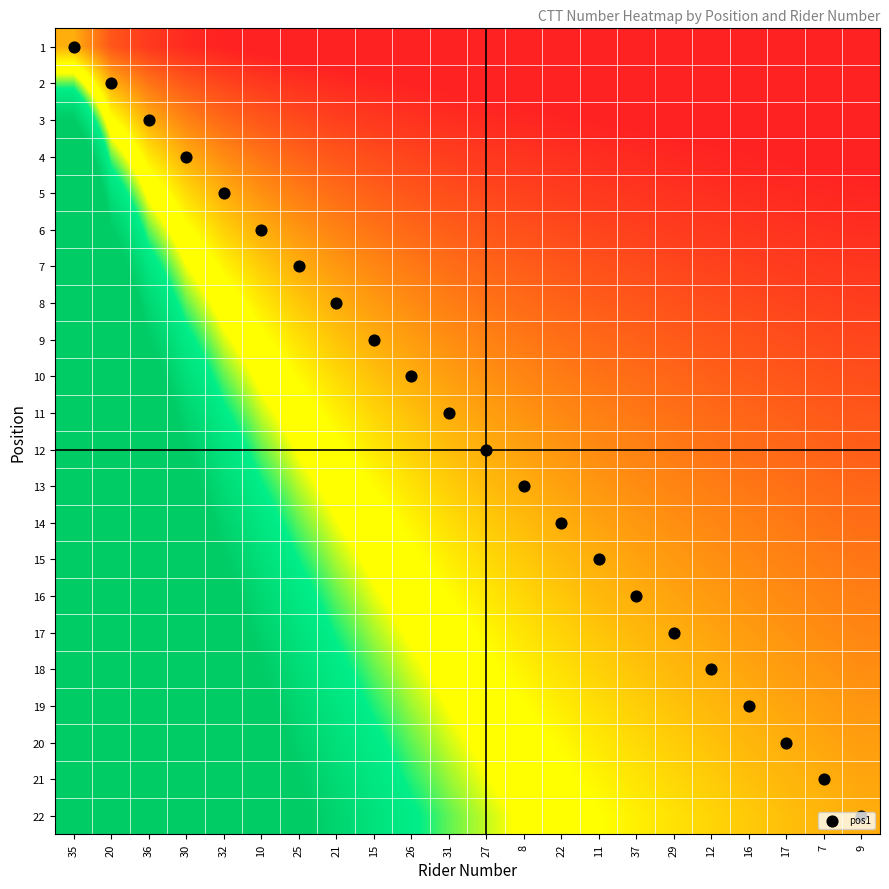

Reading left to right, transcribe all the data shown in this chart.

1: 35=1.0	20=0.5	36=0.3	30=0.2	32=0.2	10=0.2	25=0.1	21=0.1	15=0.1	26=0.1	31=0.1	27=0.1	8=0.1	22=0.1	11=0.1	37=0.1	29=0.1	12=0.1	16=0.1	17=0.1	7=0.0	9=0.0
2: 35=2.0	20=1.0	36=0.7	30=0.5	32=0.4	10=0.3	25=0.3	21=0.2	15=0.2	26=0.2	31=0.2	27=0.2	8=0.2	22=0.1	11=0.1	37=0.1	29=0.1	12=0.1	16=0.1	17=0.1	7=0.1	9=0.1
3: 35=3.0	20=1.5	36=1.0	30=0.8	32=0.6	10=0.5	25=0.4	21=0.4	15=0.3	26=0.3	31=0.3	27=0.2	8=0.2	22=0.2	11=0.2	37=0.2	29=0.2	12=0.2	16=0.2	17=0.1	7=0.1	9=0.1
4: 35=4.0	20=2.0	36=1.3	30=1.0	32=0.8	10=0.7	25=0.6	21=0.5	15=0.4	26=0.4	31=0.4	27=0.3	8=0.3	22=0.3	11=0.3	37=0.2	29=0.2	12=0.2	16=0.2	17=0.2	7=0.2	9=0.2
5: 35=5.0	20=2.5	36=1.7	30=1.2	32=1.0	10=0.8	25=0.7	21=0.6	15=0.6	26=0.5	31=0.5	27=0.4	8=0.4	22=0.4	11=0.3	37=0.3	29=0.3	12=0.3	16=0.3	17=0.2	7=0.2	9=0.2
6: 35=6.0	20=3.0	36=2.0	30=1.5	32=1.2	10=1.0	25=0.9	21=0.8	15=0.7	26=0.6	31=0.5	27=0.5	8=0.5	22=0.4	11=0.4	37=0.4	29=0.4	12=0.3	16=0.3	17=0.3	7=0.3	9=0.3
7: 35=7.0	20=3.5	36=2.3	30=1.8	32=1.4	10=1.2	25=1.0	21=0.9	15=0.8	26=0.7	31=0.6	27=0.6	8=0.5	22=0.5	11=0.5	37=0.4	29=0.4	12=0.4	16=0.4	17=0.3	7=0.3	9=0.3
8: 35=8.0	20=4.0	36=2.7	30=2.0	32=1.6	10=1.3	25=1.1	21=1.0	15=0.9	26=0.8	31=0.7	27=0.7	8=0.6	22=0.6	11=0.5	37=0.5	29=0.5	12=0.4	16=0.4	17=0.4	7=0.4	9=0.4
9: 35=9.0	20=4.5	36=3.0	30=2.2	32=1.8	10=1.5	25=1.3	21=1.1	15=1.0	26=0.9	31=0.8	27=0.8	8=0.7	22=0.6	11=0.6	37=0.6	29=0.5	12=0.5	16=0.5	17=0.5	7=0.4	9=0.4
10: 35=10.0	20=5.0	36=3.3	30=2.5	32=2.0	10=1.7	25=1.4	21=1.2	15=1.1	26=1.0	31=0.9	27=0.8	8=0.8	22=0.7	11=0.7	37=0.6	29=0.6	12=0.6	16=0.5	17=0.5	7=0.5	9=0.5
11: 35=11.0	20=5.5	36=3.7	30=2.8	32=2.2	10=1.8	25=1.6	21=1.4	15=1.2	26=1.1	31=1.0	27=0.9	8=0.8	22=0.8	11=0.7	37=0.7	29=0.6	12=0.6	16=0.6	17=0.6	7=0.5	9=0.5
12: 35=12.0	20=6.0	36=4.0	30=3.0	32=2.4	10=2.0	25=1.7	21=1.5	15=1.3	26=1.2	31=1.1	27=1.0	8=0.9	22=0.9	11=0.8	37=0.8	29=0.7	12=0.7	16=0.6	17=0.6	7=0.6	9=0.5
13: 35=13.0	20=6.5	36=4.3	30=3.2	32=2.6	10=2.2	25=1.9	21=1.6	15=1.4	26=1.3	31=1.2	27=1.1	8=1.0	22=0.9	11=0.9	37=0.8	29=0.8	12=0.7	16=0.7	17=0.7	7=0.6	9=0.6
14: 35=14.0	20=7.0	36=4.7	30=3.5	32=2.8	10=2.3	25=2.0	21=1.8	15=1.6	26=1.4	31=1.3	27=1.2	8=1.1	22=1.0	11=0.9	37=0.9	29=0.8	12=0.8	16=0.7	17=0.7	7=0.7	9=0.6
15: 35=15.0	20=7.5	36=5.0	30=3.8	32=3.0	10=2.5	25=2.1	21=1.9	15=1.7	26=1.5	31=1.4	27=1.2	8=1.2	22=1.1	11=1.0	37=0.9	29=0.9	12=0.8	16=0.8	17=0.8	7=0.7	9=0.7
16: 35=16.0	20=8.0	36=5.3	30=4.0	32=3.2	10=2.7	25=2.3	21=2.0	15=1.8	26=1.6	31=1.5	27=1.3	8=1.2	22=1.1	11=1.1	37=1.0	29=0.9	12=0.9	16=0.8	17=0.8	7=0.8	9=0.7
17: 35=17.0	20=8.5	36=5.7	30=4.2	32=3.4	10=2.8	25=2.4	21=2.1	15=1.9	26=1.7	31=1.5	27=1.4	8=1.3	22=1.2	11=1.1	37=1.1	29=1.0	12=0.9	16=0.9	17=0.8	7=0.8	9=0.8
18: 35=18.0	20=9.0	36=6.0	30=4.5	32=3.6	10=3.0	25=2.6	21=2.2	15=2.0	26=1.8	31=1.6	27=1.5	8=1.4	22=1.3	11=1.2	37=1.1	29=1.1	12=1.0	16=0.9	17=0.9	7=0.9	9=0.8
19: 35=19.0	20=9.5	36=6.3	30=4.8	32=3.8	10=3.2	25=2.7	21=2.4	15=2.1	26=1.9	31=1.7	27=1.6	8=1.5	22=1.4	11=1.3	37=1.2	29=1.1	12=1.1	16=1.0	17=0.9	7=0.9	9=0.9
20: 35=20.0	20=10.0	36=6.7	30=5.0	32=4.0	10=3.3	25=2.9	21=2.5	15=2.2	26=2.0	31=1.8	27=1.7	8=1.5	22=1.4	11=1.3	37=1.2	29=1.2	12=1.1	16=1.1	17=1.0	7=1.0	9=0.9
21: 35=21.0	20=10.5	36=7.0	30=5.2	32=4.2	10=3.5	25=3.0	21=2.6	15=2.3	26=2.1	31=1.9	27=1.8	8=1.6	22=1.5	11=1.4	37=1.3	29=1.2	12=1.2	16=1.1	17=1.1	7=1.0	9=1.0
22: 35=22.0	20=11.0	36=7.3	30=5.5	32=4.4	10=3.7	25=3.1	21=2.8	15=2.4	26=2.2	31=2.0	27=1.8	8=1.7	22=1.6	11=1.5	37=1.4	29=1.3	12=1.2	16=1.2	17=1.1	7=1.0	9=1.0